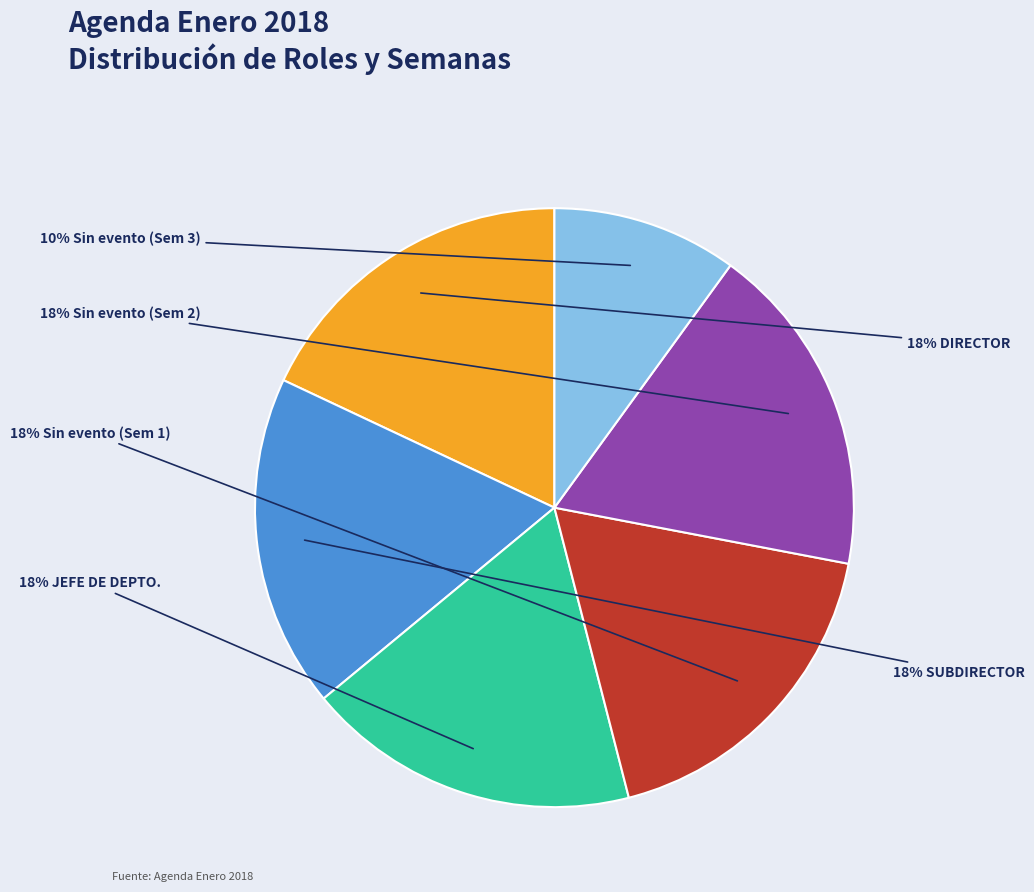

To the nearest percent, what is the average slice percentage?

17%